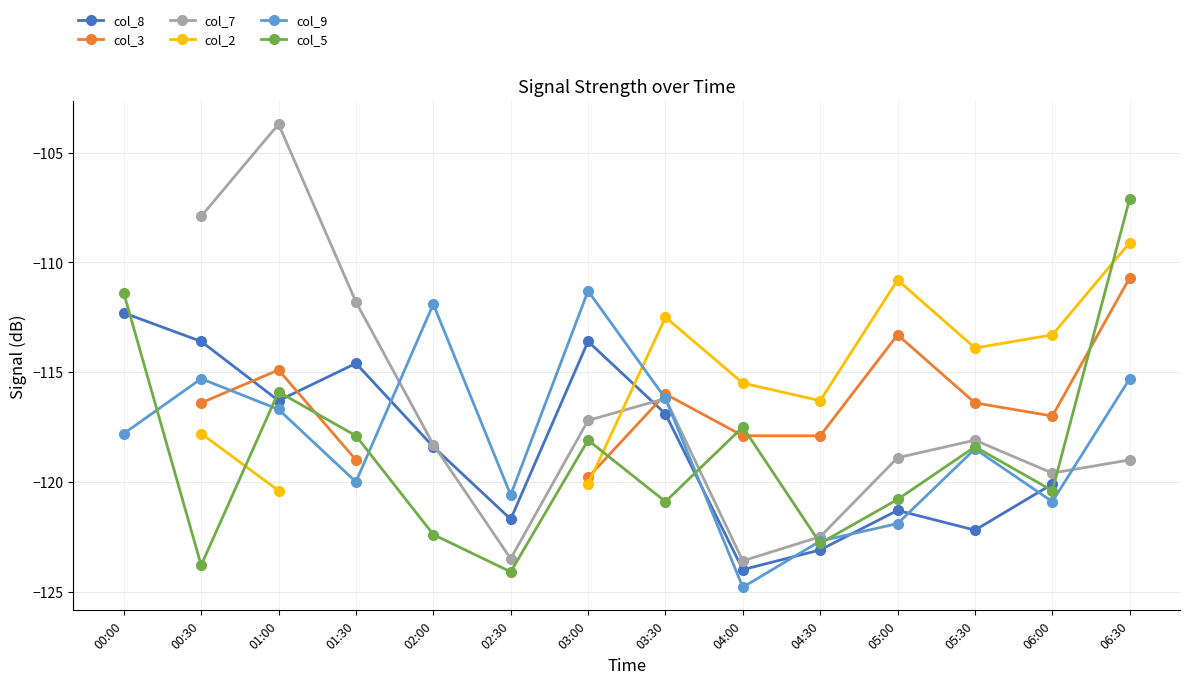

True or false: col_3 has a value of -30.5 at 05:00.

False